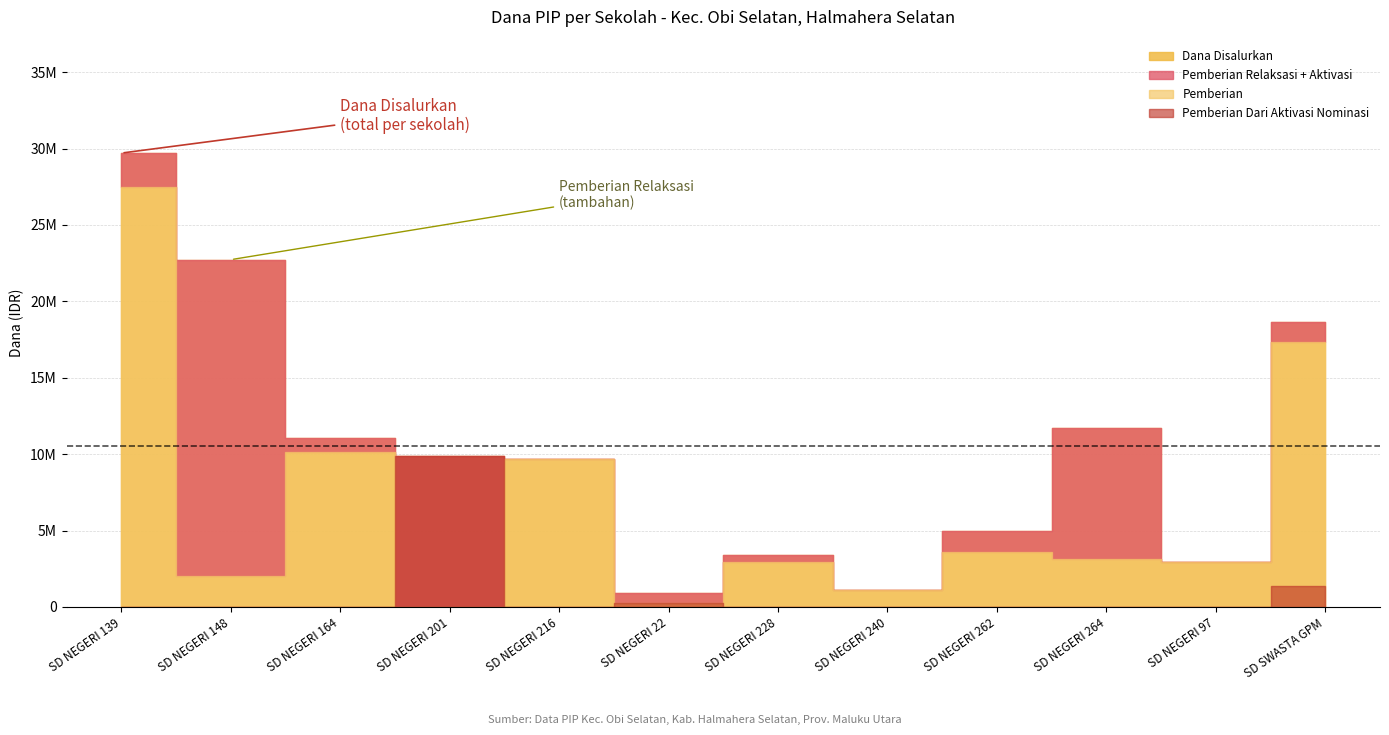

List the labels in order of Pemberian value, largest first.

SD NEGERI 139, SD SWASTA GPM, SD NEGERI 164, SD NEGERI 216, SD NEGERI 262, SD NEGERI 264, SD NEGERI 228, SD NEGERI 97, SD NEGERI 148, SD NEGERI 240, SD NEGERI 22, SD NEGERI 201